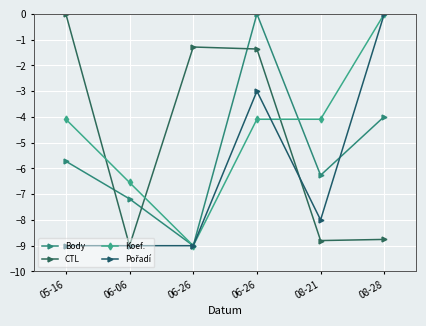

Is this an area chart (filled region under the line)?

No